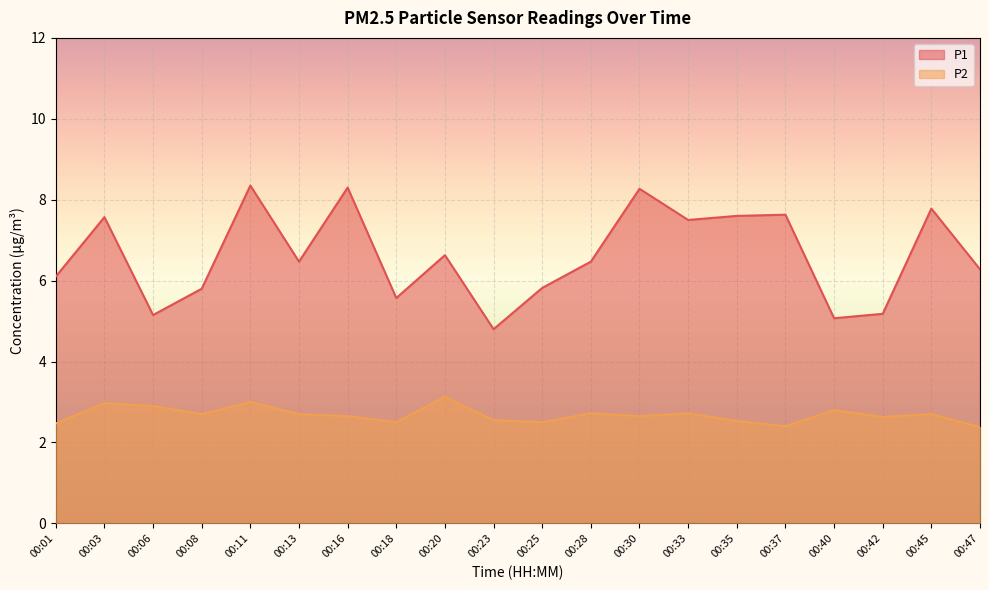

Which series has the largest range (max minus min)?

P1